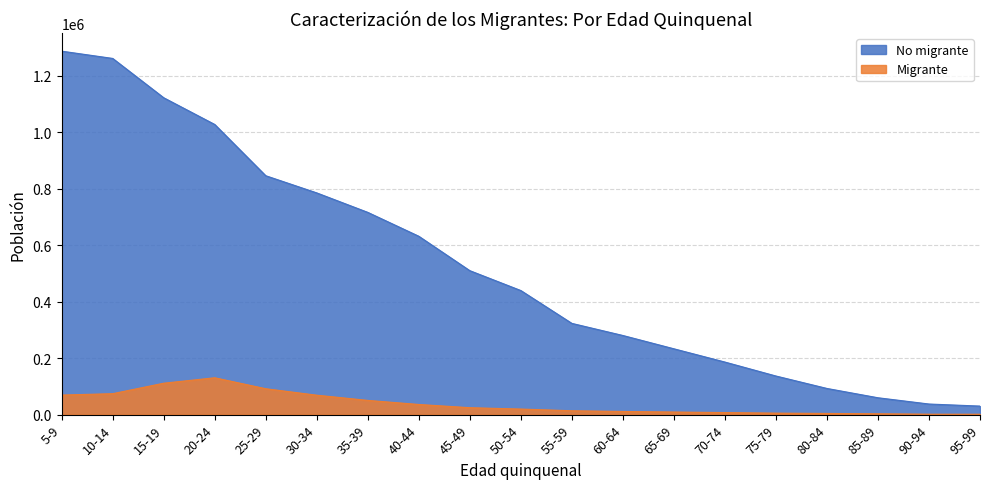

At which label does No migrante reach its peak?

5-9